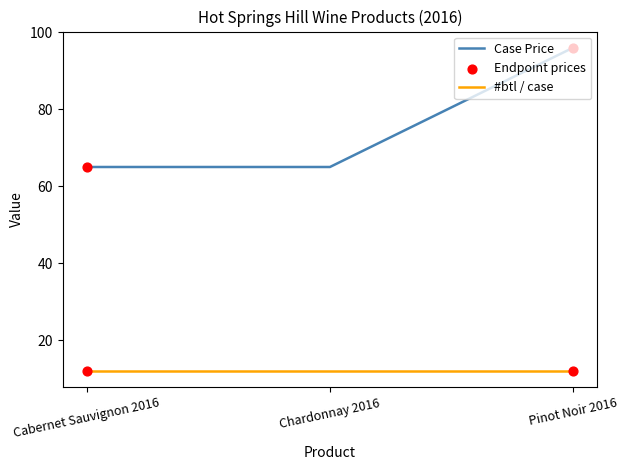

What is the difference between the highest and lowest values at Cabernet Sauvignon 2016?

53